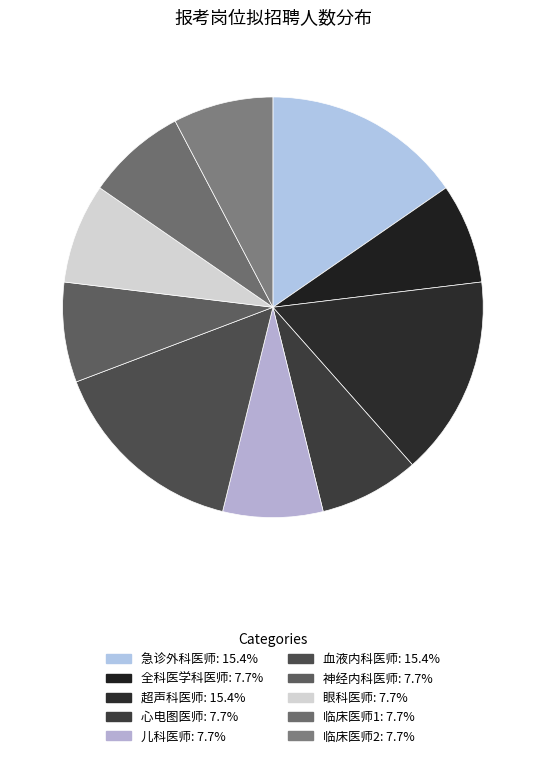

How many slices are in this pie chart?

10